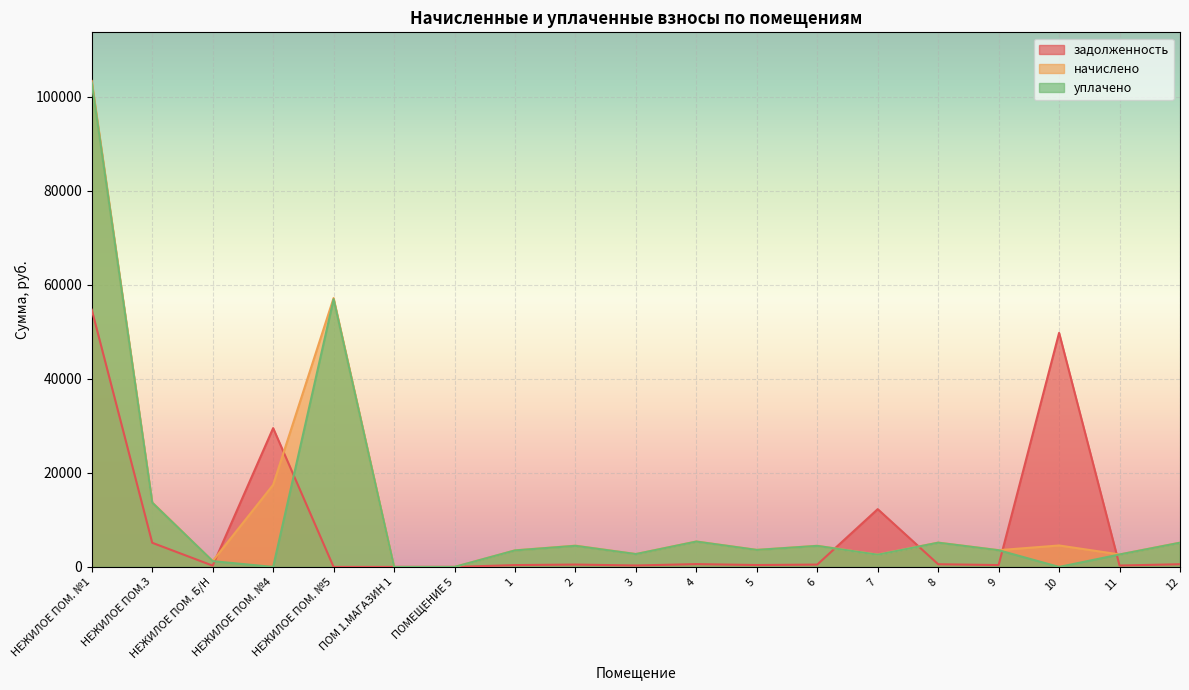

At which label is начислено closest to 51685?

НЕЖИЛОЕ ПОМ. №5